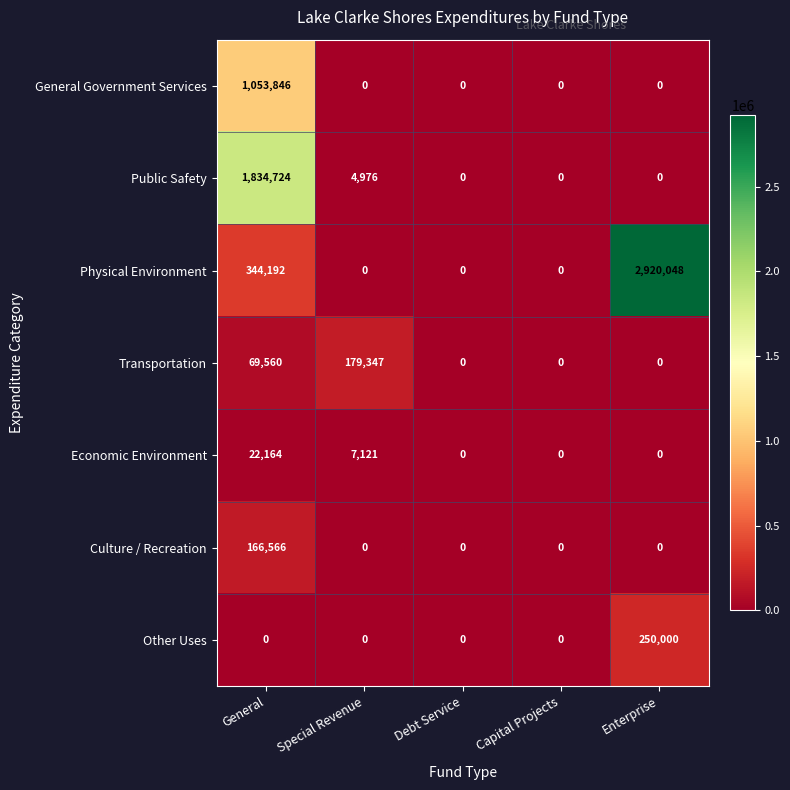

True or false: Other Uses has a value of 0 at Debt Service.

True